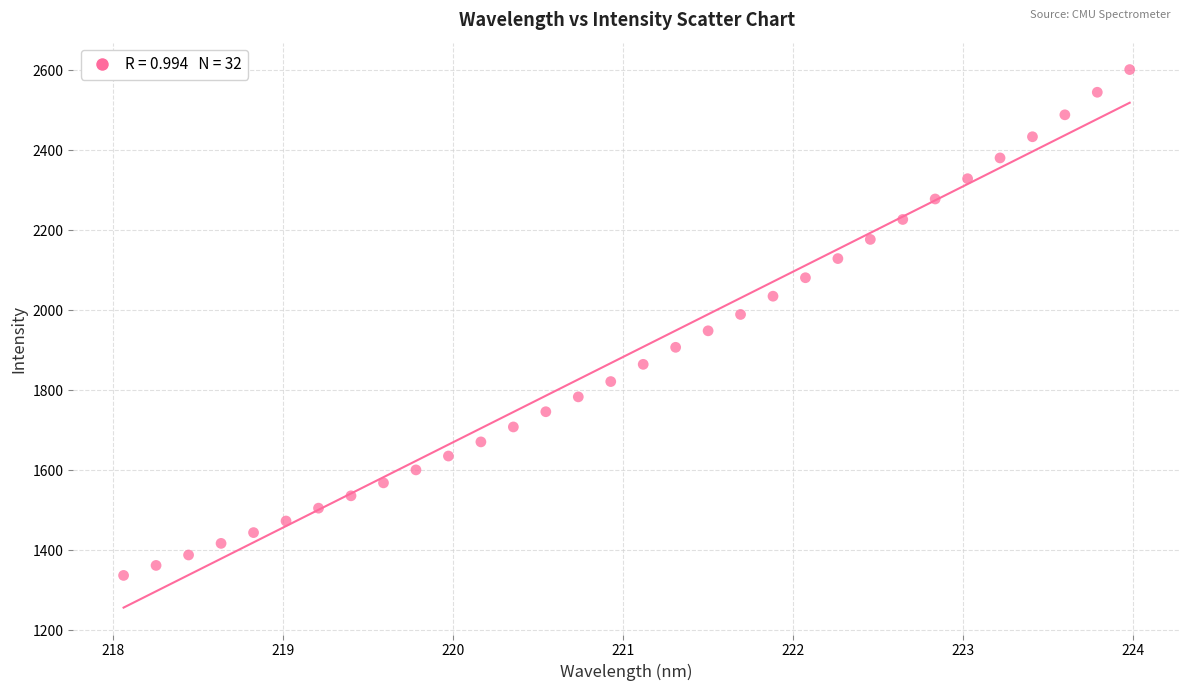

What is the range of X values (max minus min)?

5.9